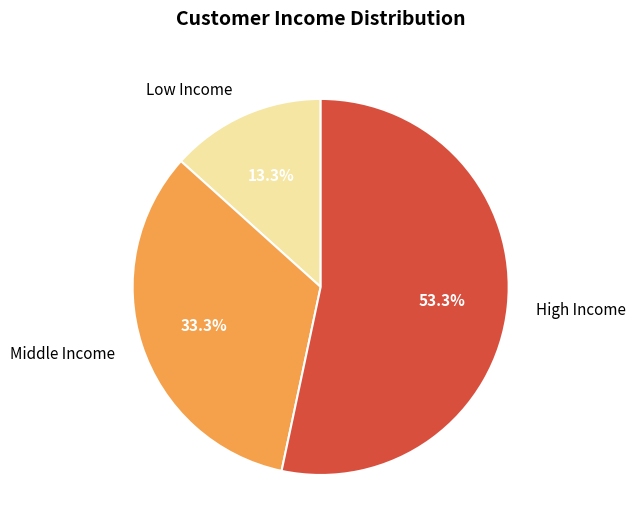

How many slices are in this pie chart?

3